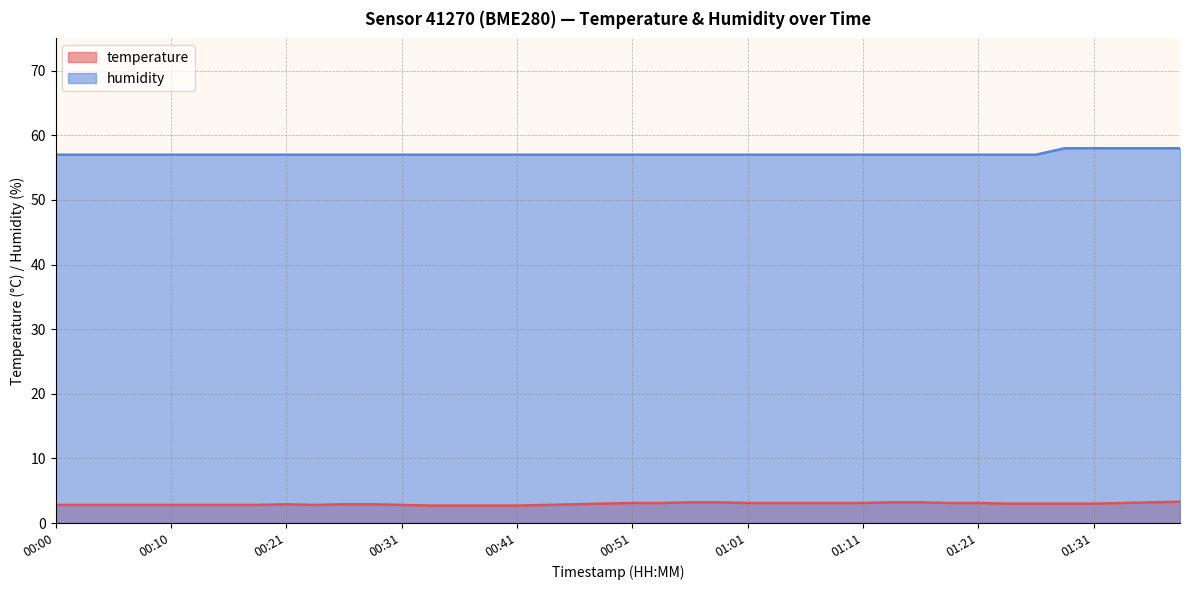

Which series changed the most between 00:15 and 01:24?

temperature